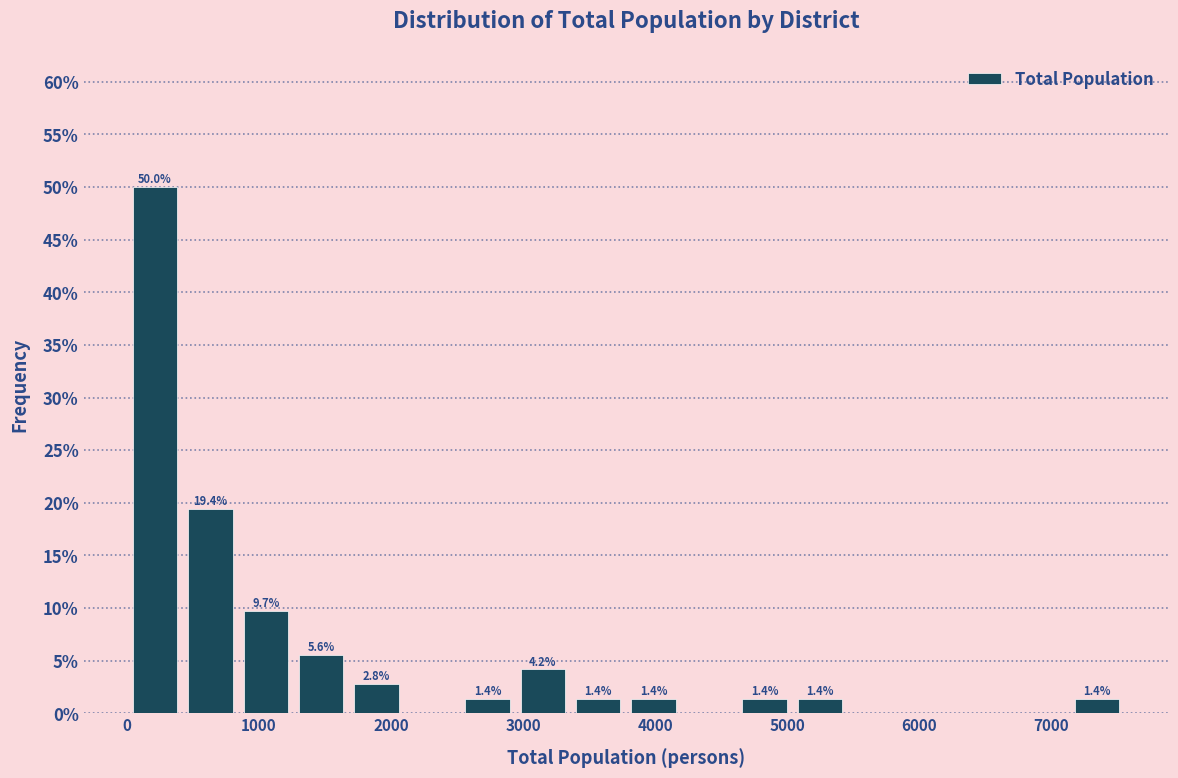

Over which range of the x-axis is the bar tallest?

0 to 400